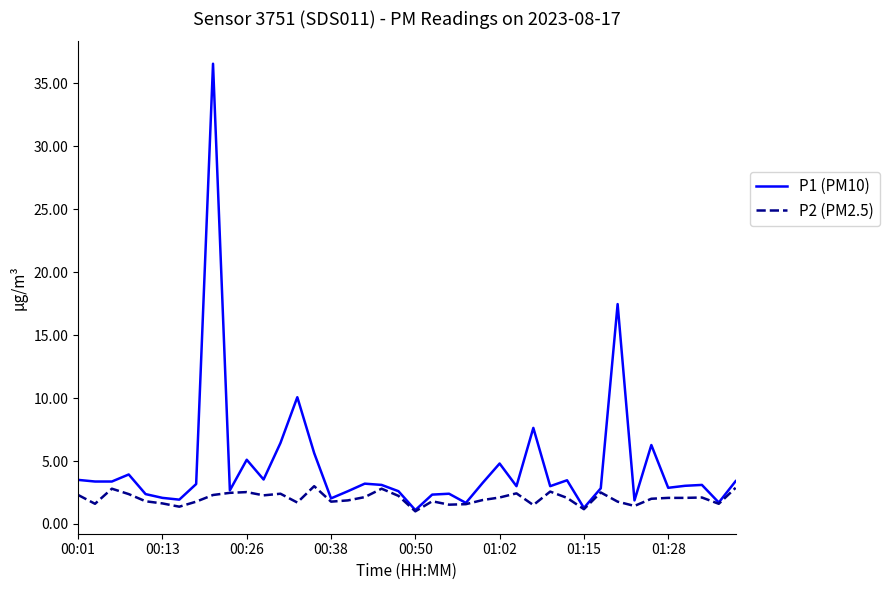

Which series has the widest spread of values?

P1 (PM10)